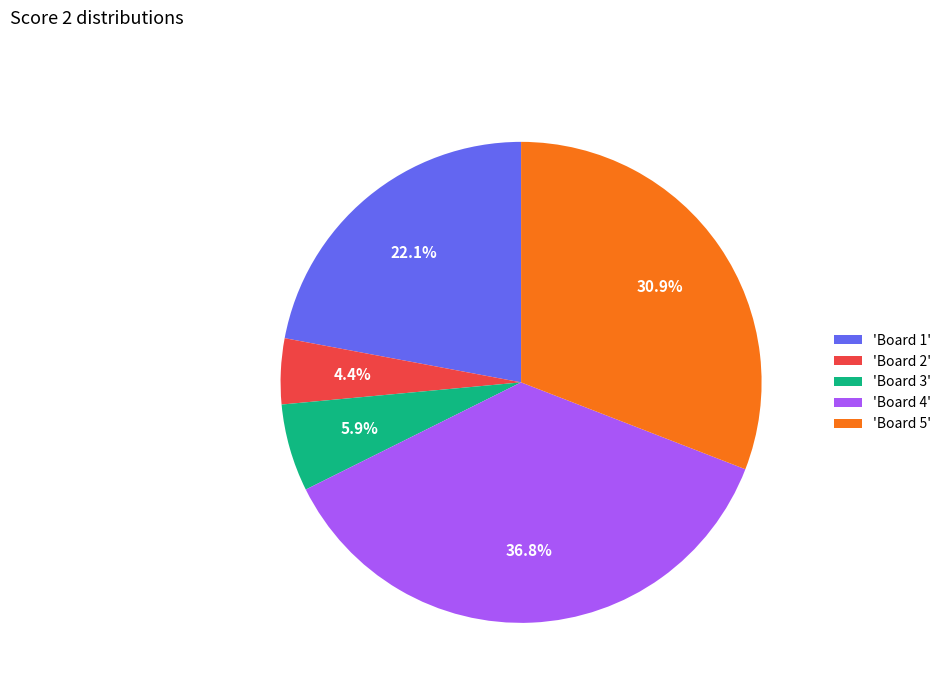

Rank the categories by value from lowest to highest.

'Board 2', 'Board 3', 'Board 1', 'Board 5', 'Board 4'